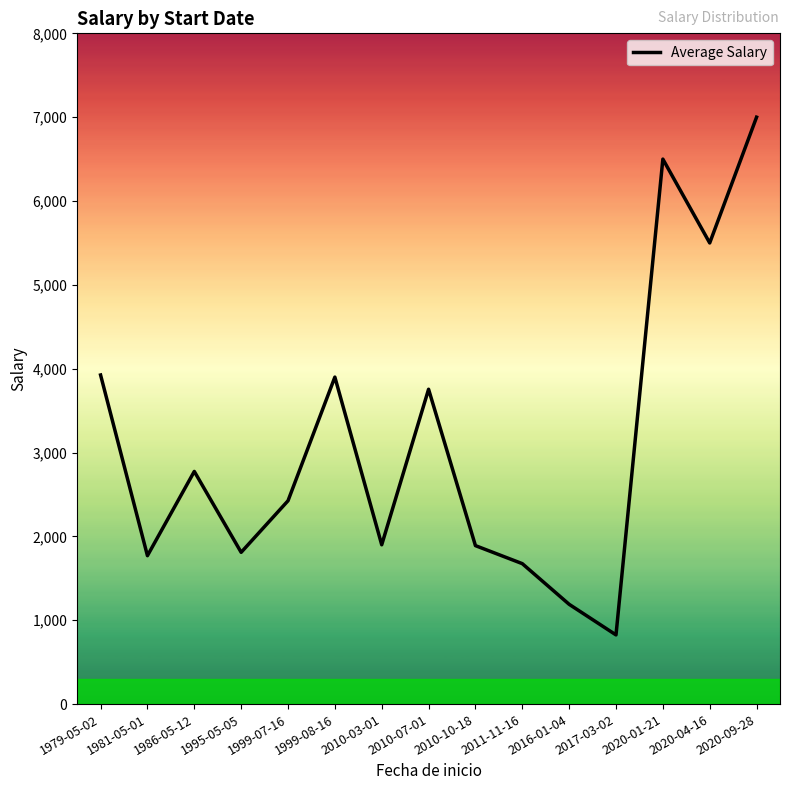

Between 1981-05-01 and 2010-07-01, which is larger?

2010-07-01